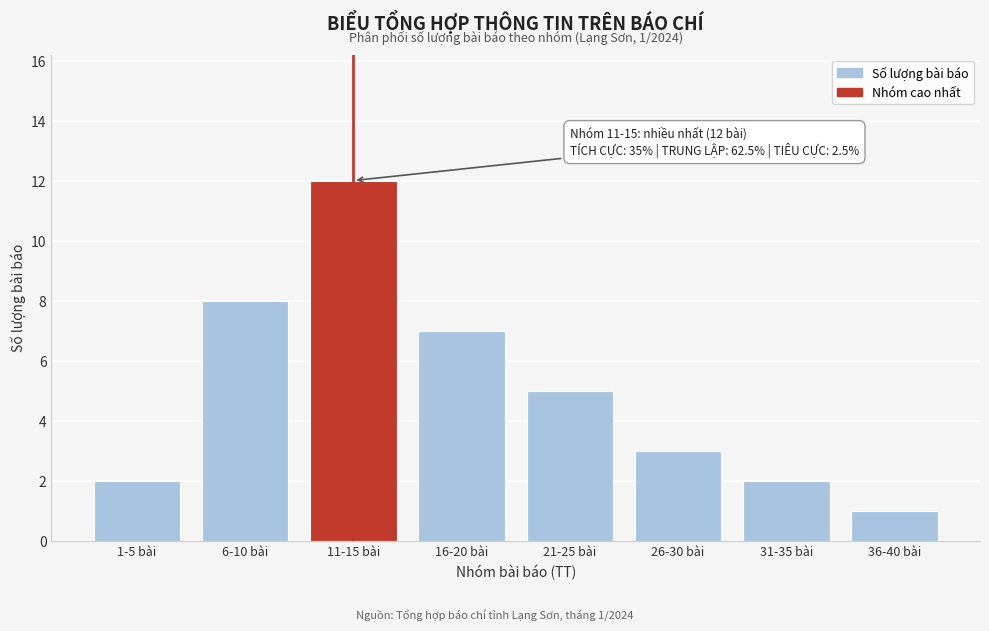

Reading left to right, transcribe all the data shown in this chart.

1-5 bài=2	6-10 bài=8	11-15 bài=12	16-20 bài=7	21-25 bài=5	26-30 bài=3	31-35 bài=2	36-40 bài=1